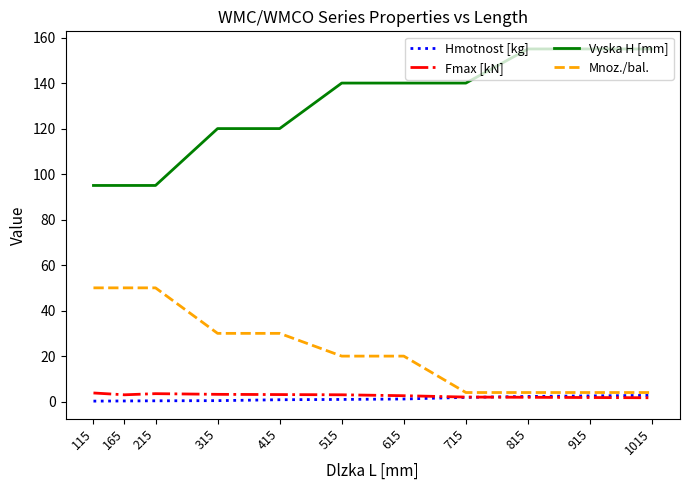

True or false: Hmotnost [kg] and Vyska H [mm] intersect in this chart.

False